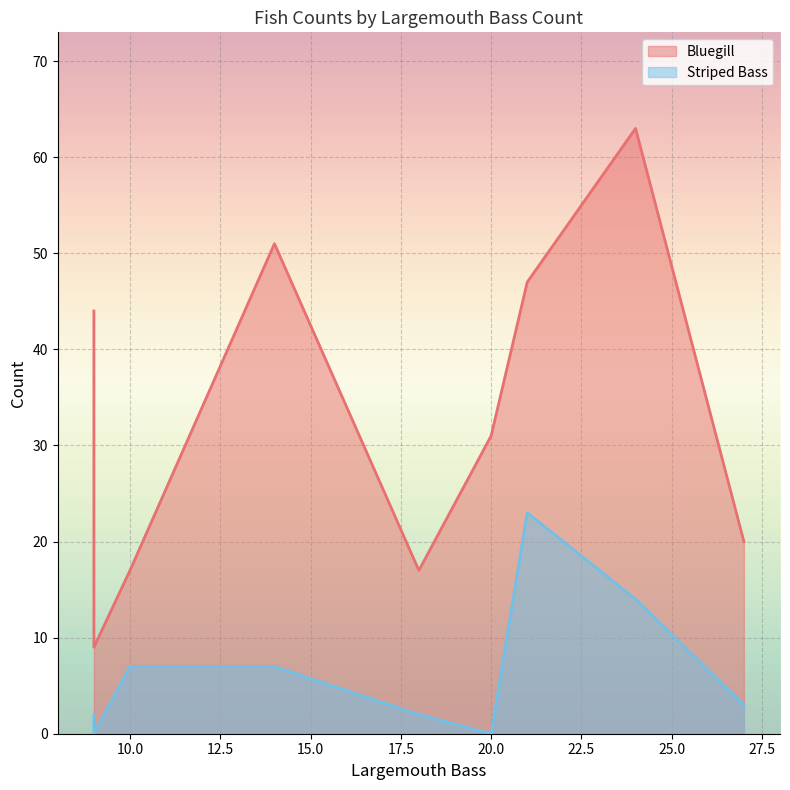

What is the sum of all Bluegill values?

299